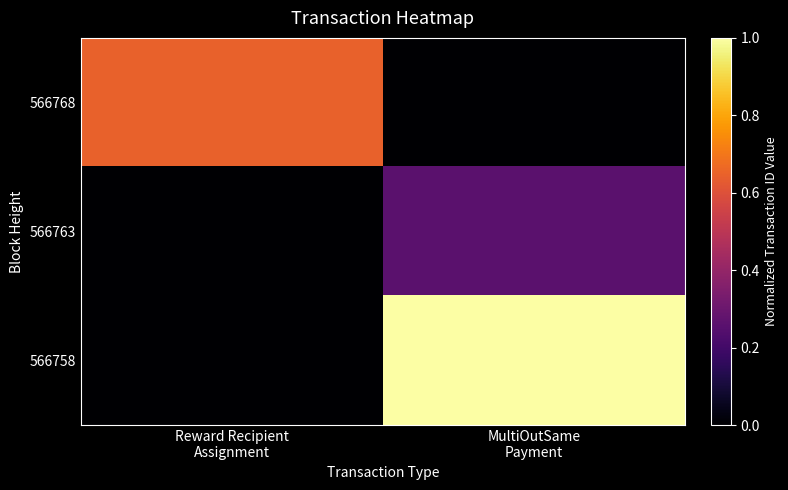

Which series has the largest total across all categories?

566758